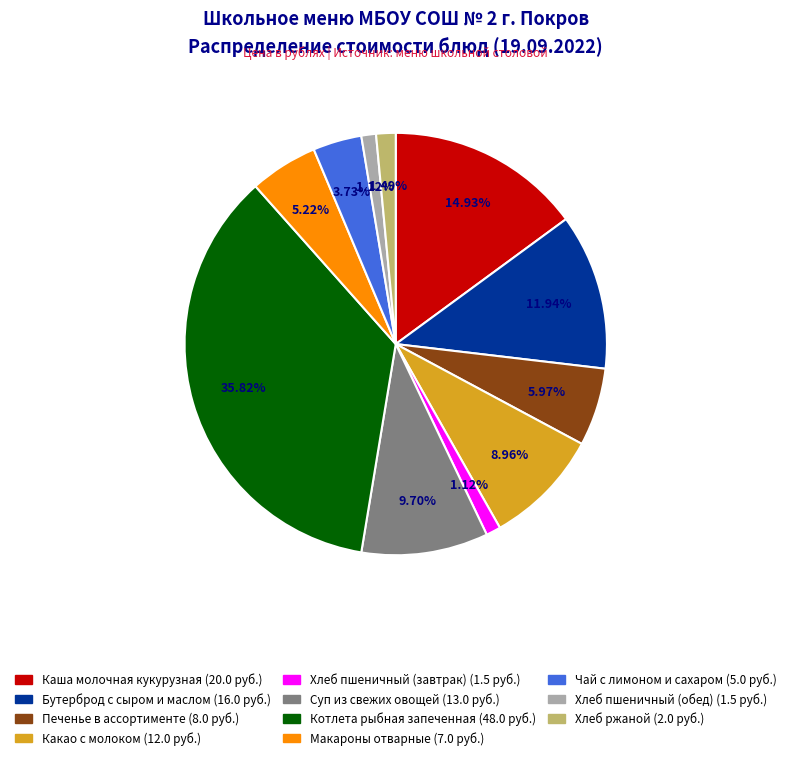

Is it true that Хлеб пшеничный (завтрак) is 1% of the pie?

True